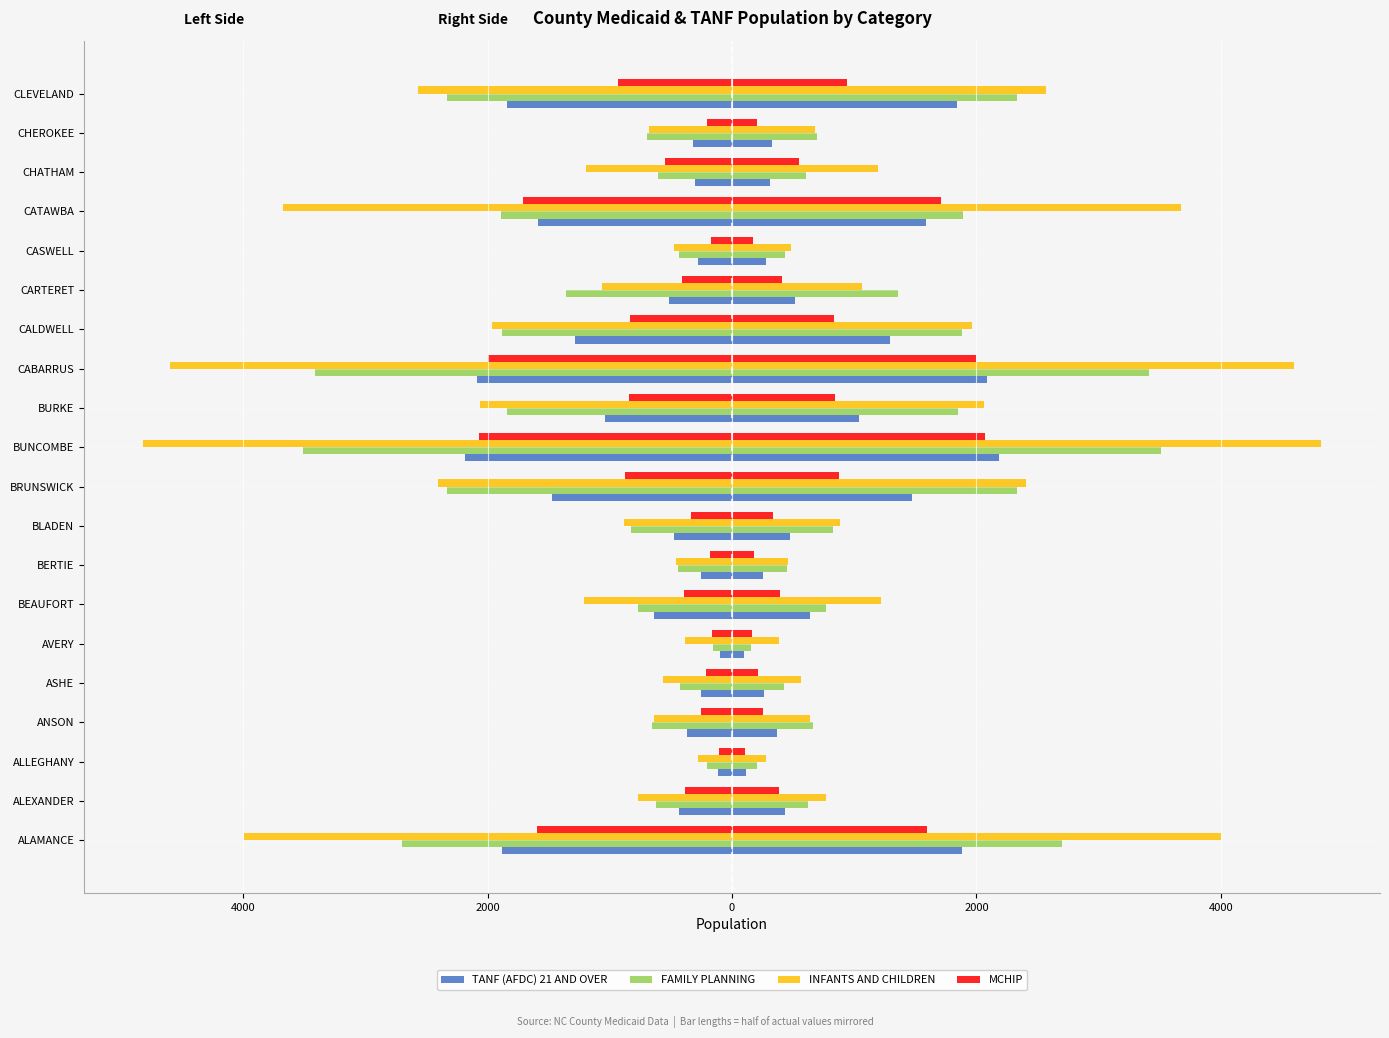

At CARTERET, list the series in order from largest to smallest.

FAMILY PLANNING, INFANTS AND CHILDREN, TANF (AFDC) 21 AND OVER, MCHIP